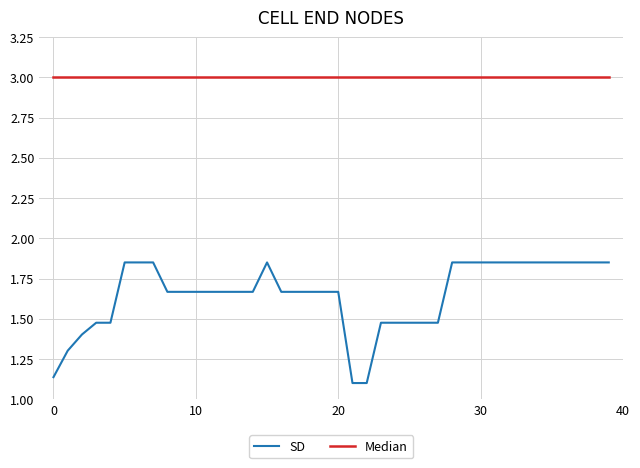

What is the difference between the maximum and minimum values in the SD series?

0.7